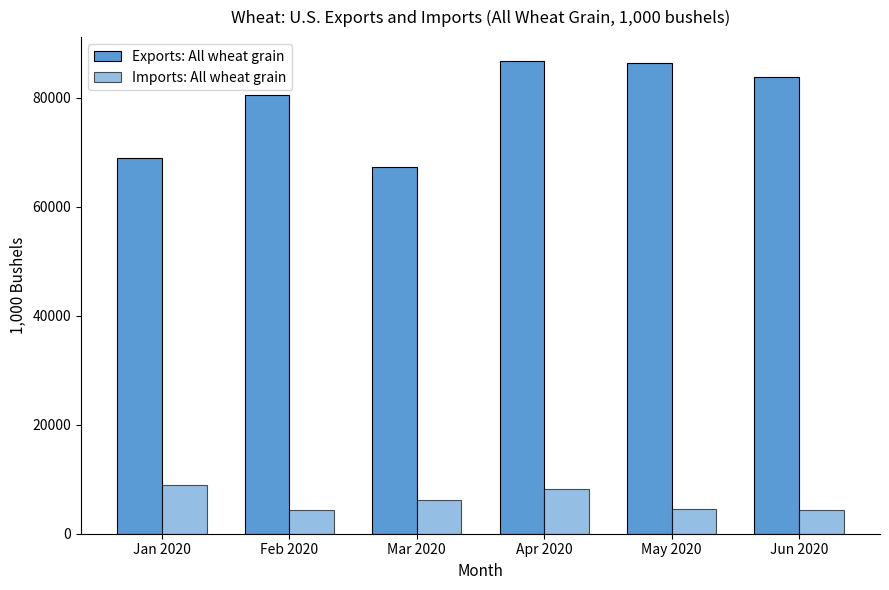

How many categories are shown in the chart?

6